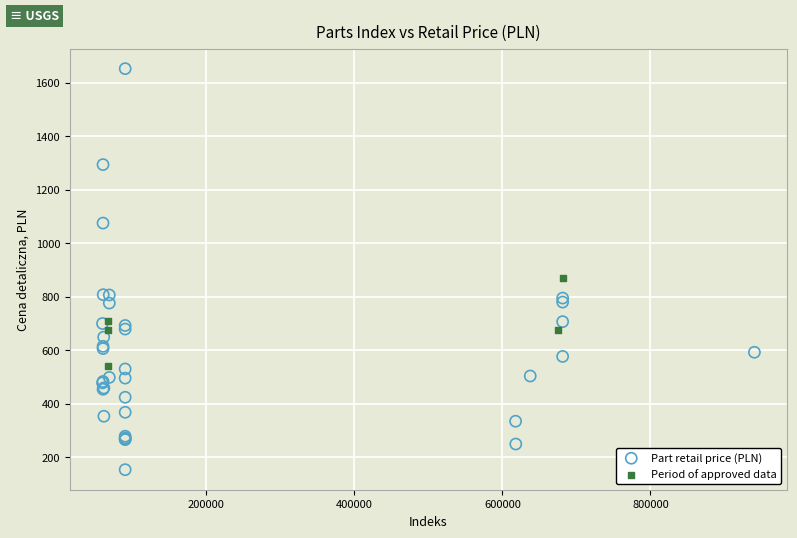

Which series has the largest Y range (max minus min)?

Part retail price (PLN)